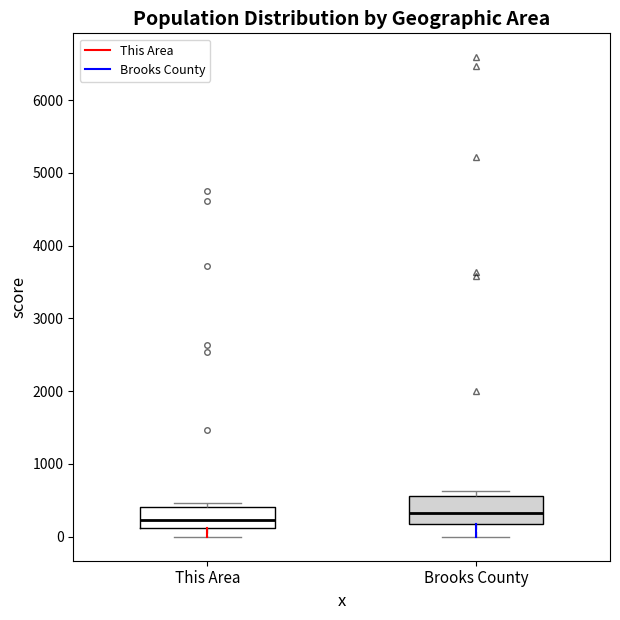

Reading left to right, transcribe this box plot: for each box, give where its median line is, the range the box spans, and where its two whiskers end, as read against the y-axis. The values are not printed on the chart, so give them approximately, as read against the axis.

This Area: median 200, box 100 to 400, whiskers 0 to 500
Brooks County: median 300, box 200 to 600, whiskers 0 to 600 (just above the box's upper edge)